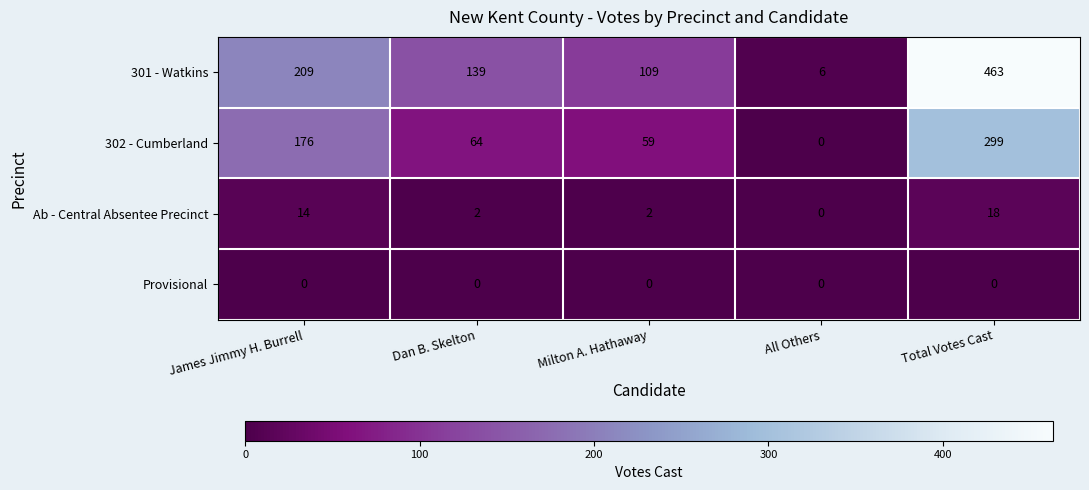

How many distinct data groups are displayed?

4